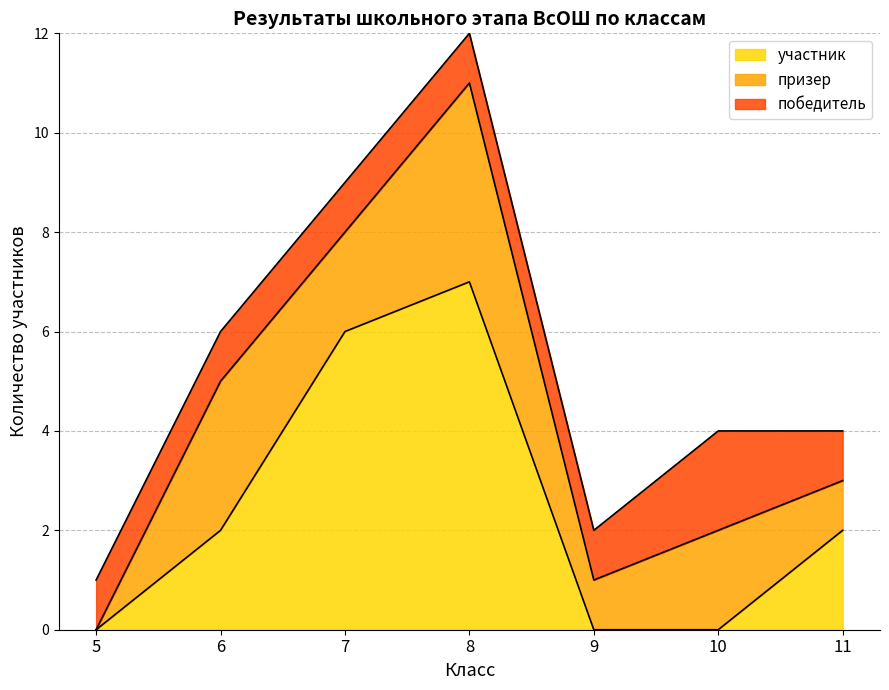

What is the maximum value shown in the chart?

7